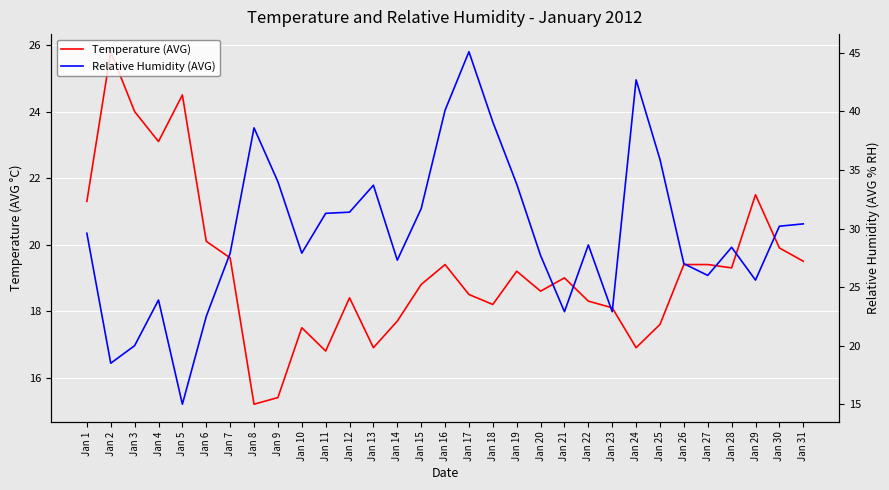

What is the average value of the Relative Humidity (AVG) series?

29.7